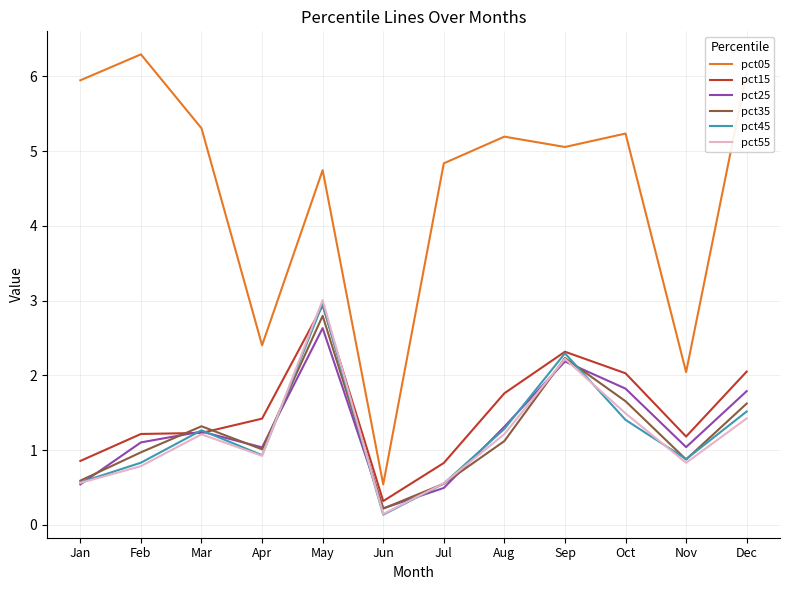

The pct15 series shows 1.3 at Oct. True or false?

False